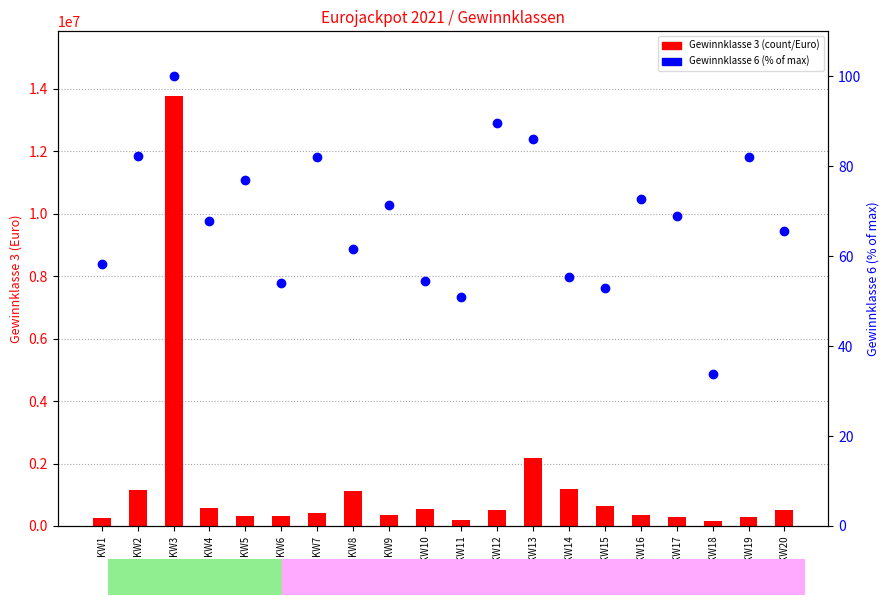

Which series has the largest total across all categories?

Gewinnklasse 3